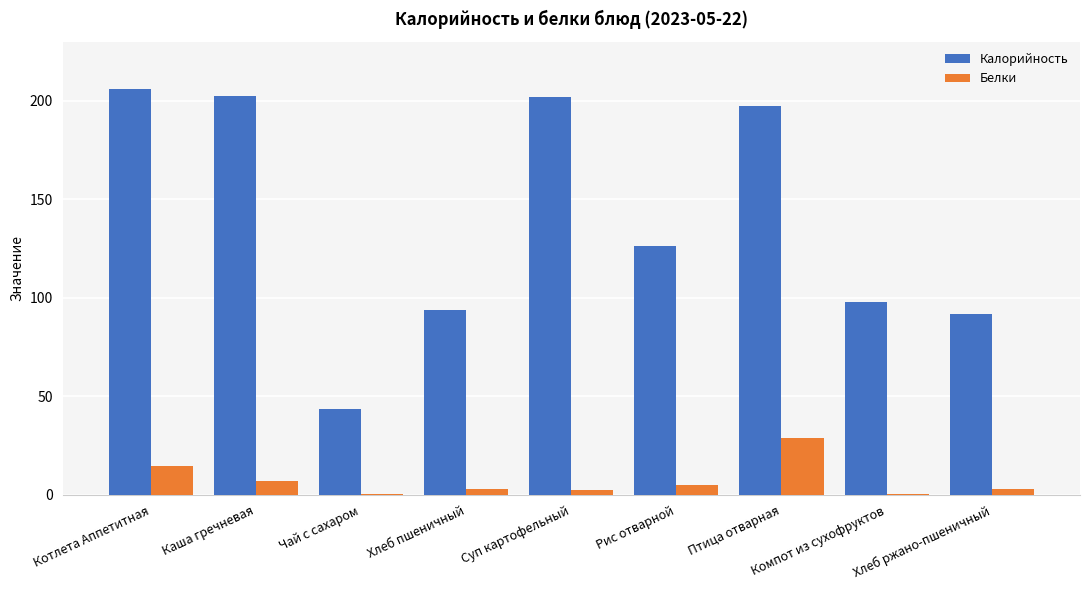

Which series changed the most between Суп картофельный and Хлеб ржано-пшеничный?

Калорийность